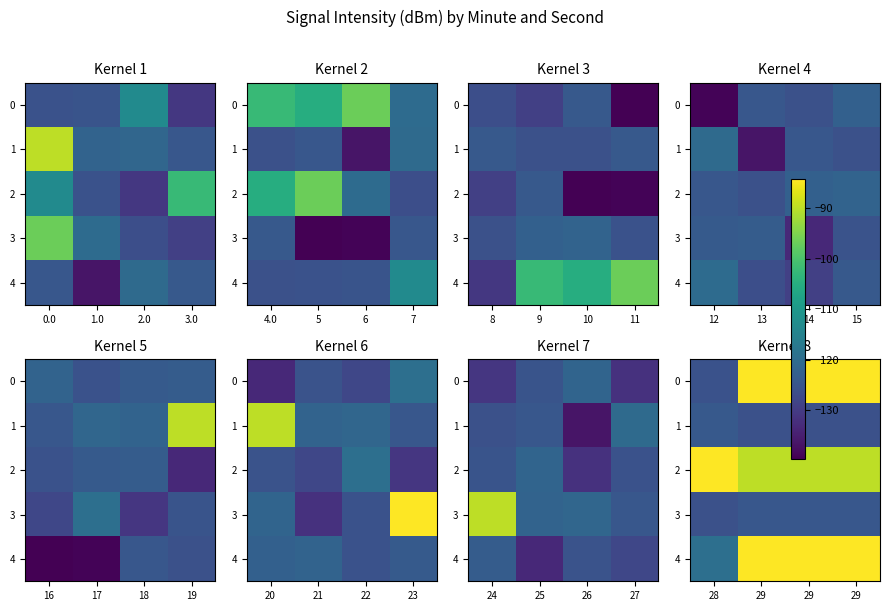

What is the spread (max minus min) of values at 28?

41.6